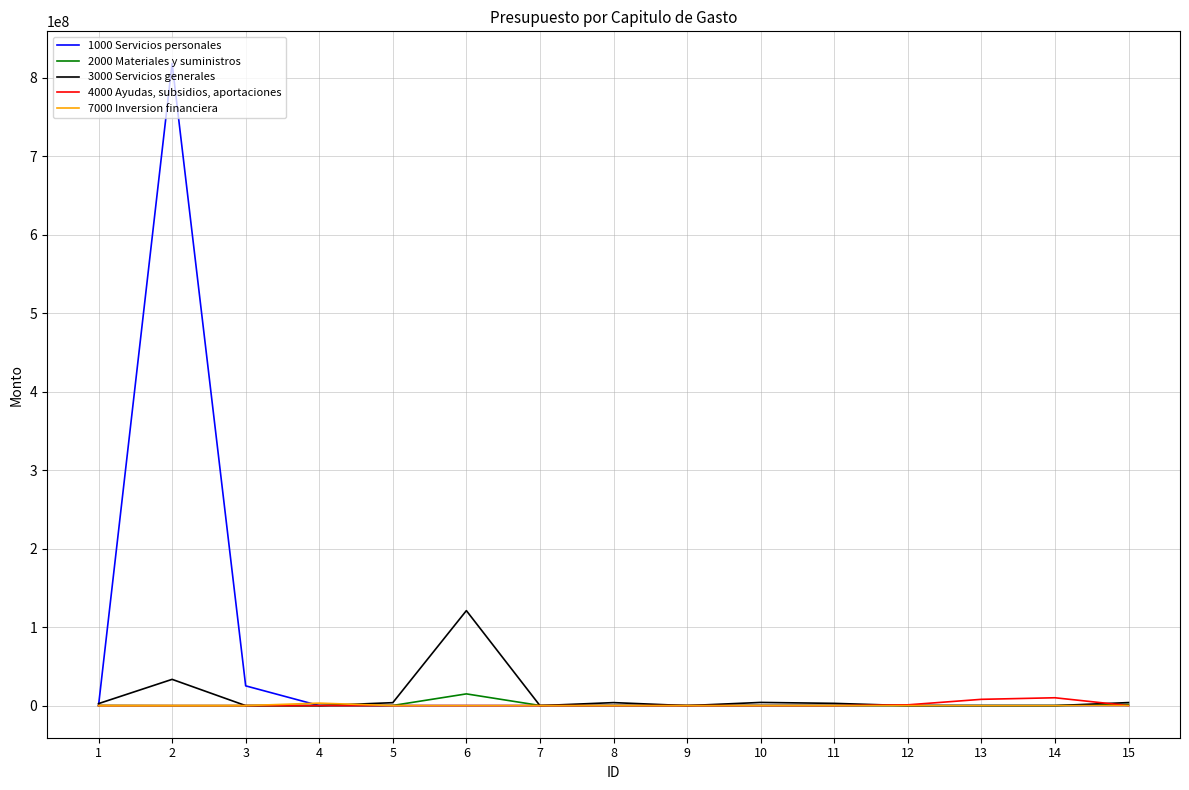

List the series in order of their peak value, lowest first.

7000 Inversion financiera, 4000 Ayudas, subsidios, aportaciones, 2000 Materiales y suministros, 3000 Servicios generales, 1000 Servicios personales